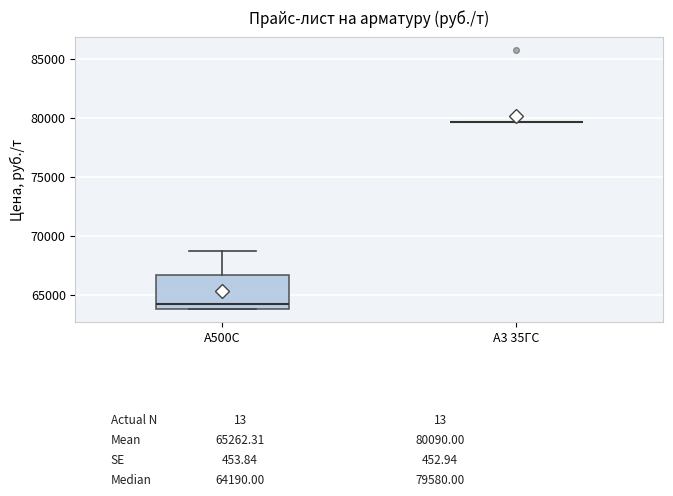

Comparing the boxes themselves (not the whiskers), which one is the tallest?

А500С